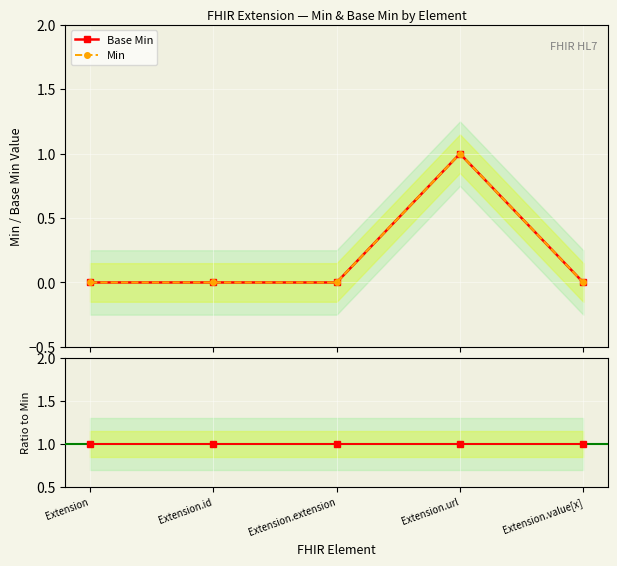

Rank the series at Extension.id from lowest to highest value.

Base Min, Min, Base Min / Min